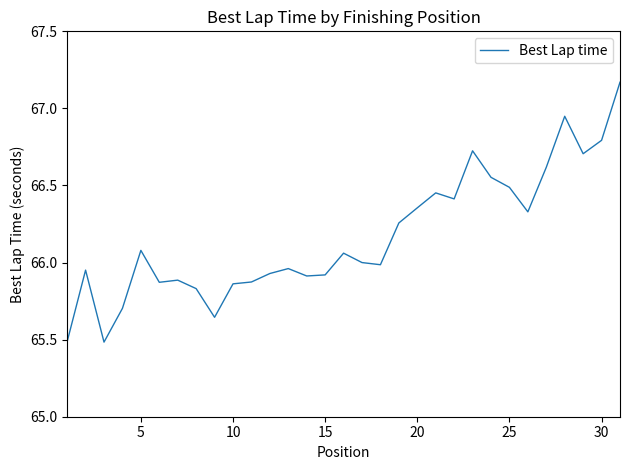

What is the minimum value shown in the chart?

65.5